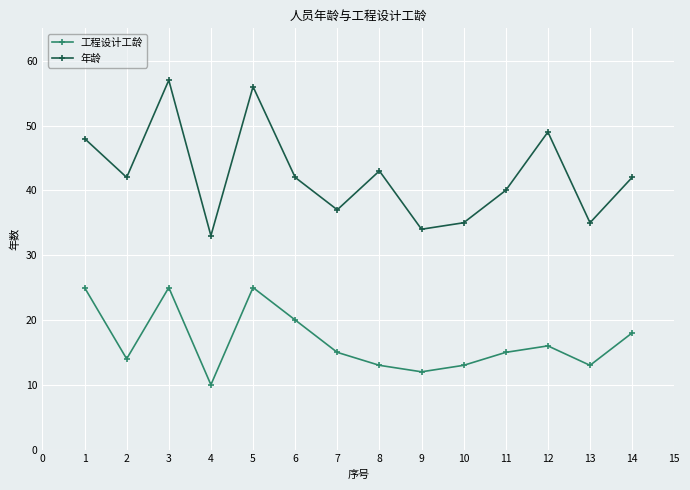

How many distinct data groups are displayed?

2